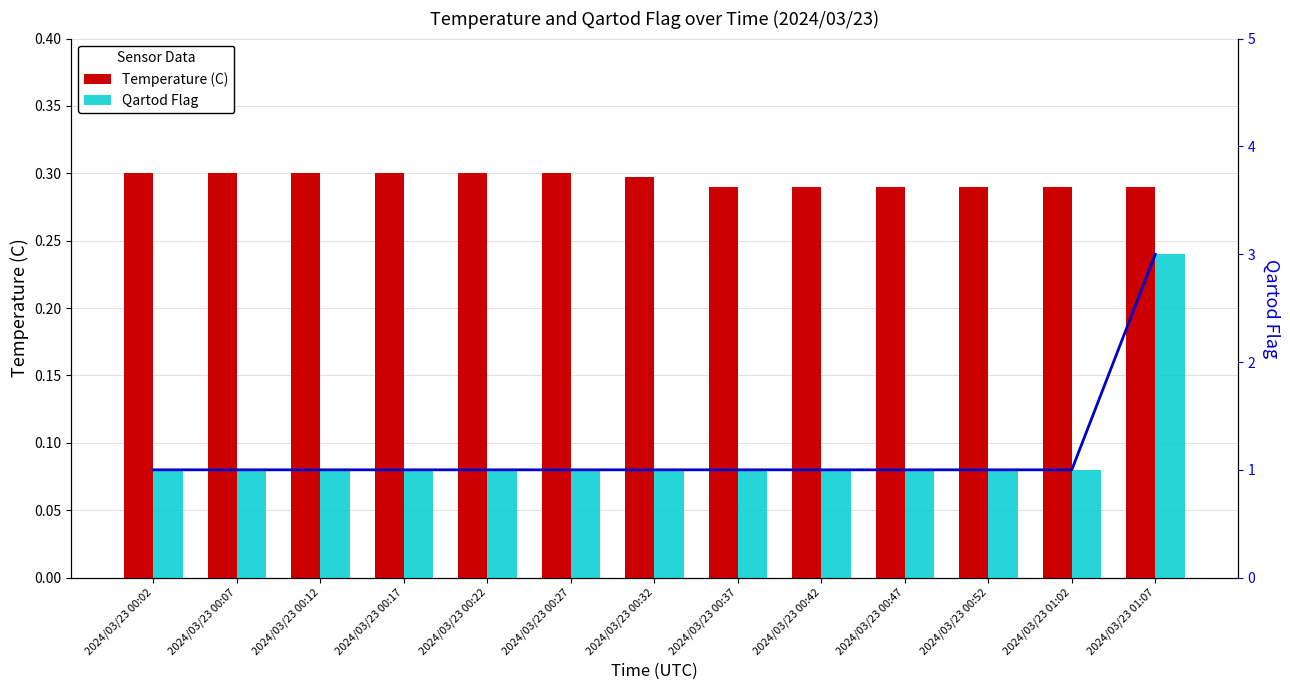

At 2024/03/23 00:37, list the series in order from largest to smallest.

Qartod Flag (trend), Qartod Flag, Temperature (C)